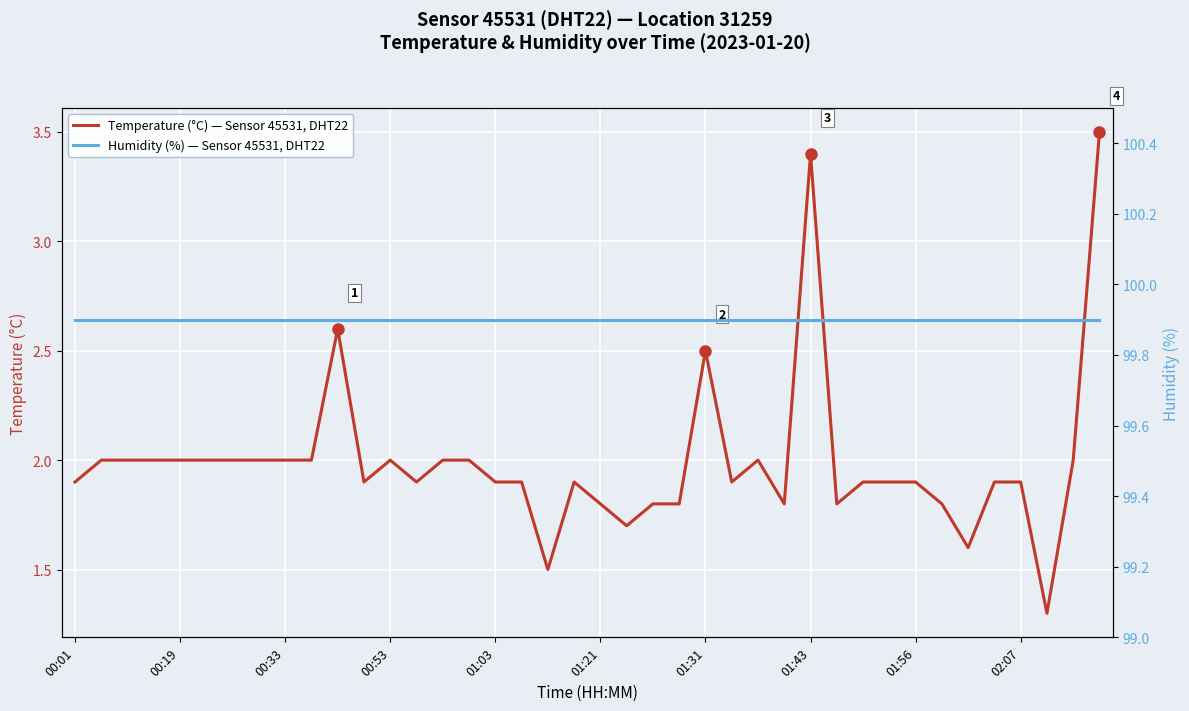

The value of Humidity (%) — Sensor 45531, DHT22 at 33 is 99.9. True or false?

True